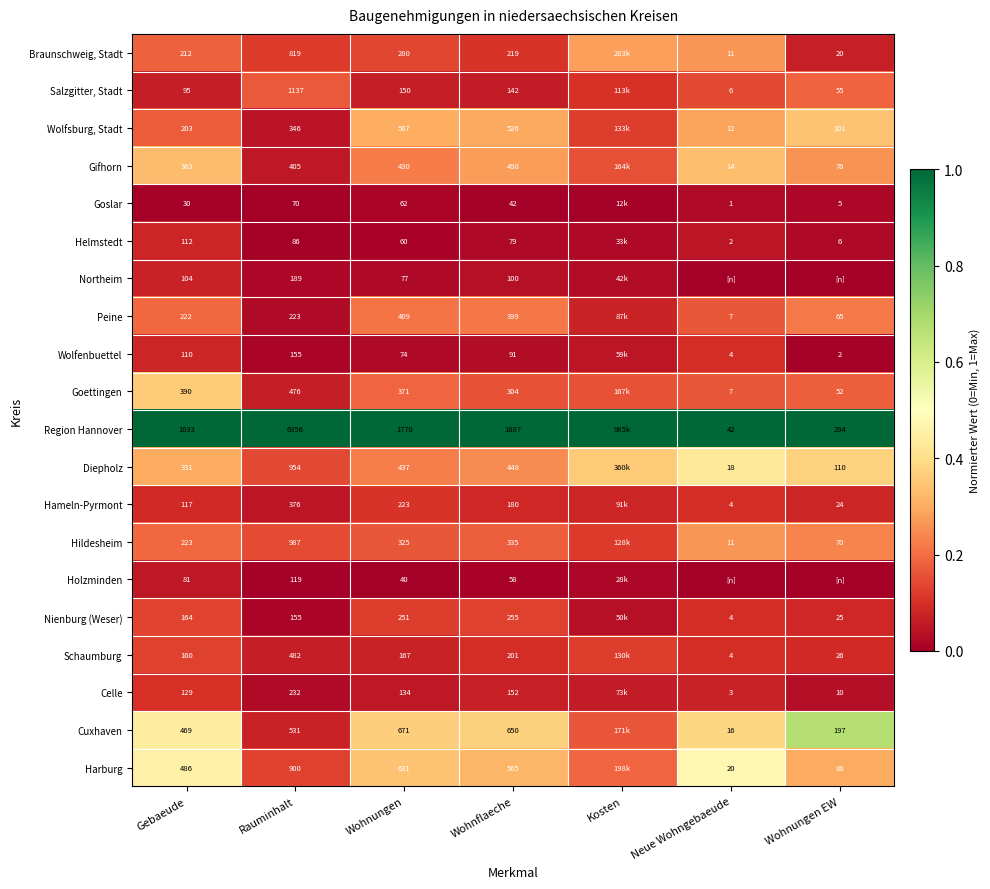

True or false: Region Hannover has a value of 0.7 at Wohnungen EW.

False